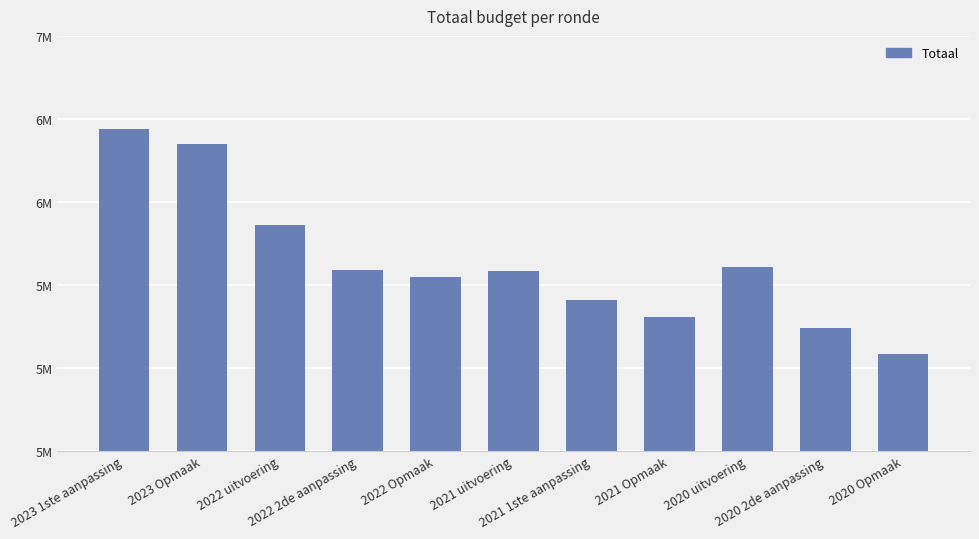

What is the sum of all values?

66014703